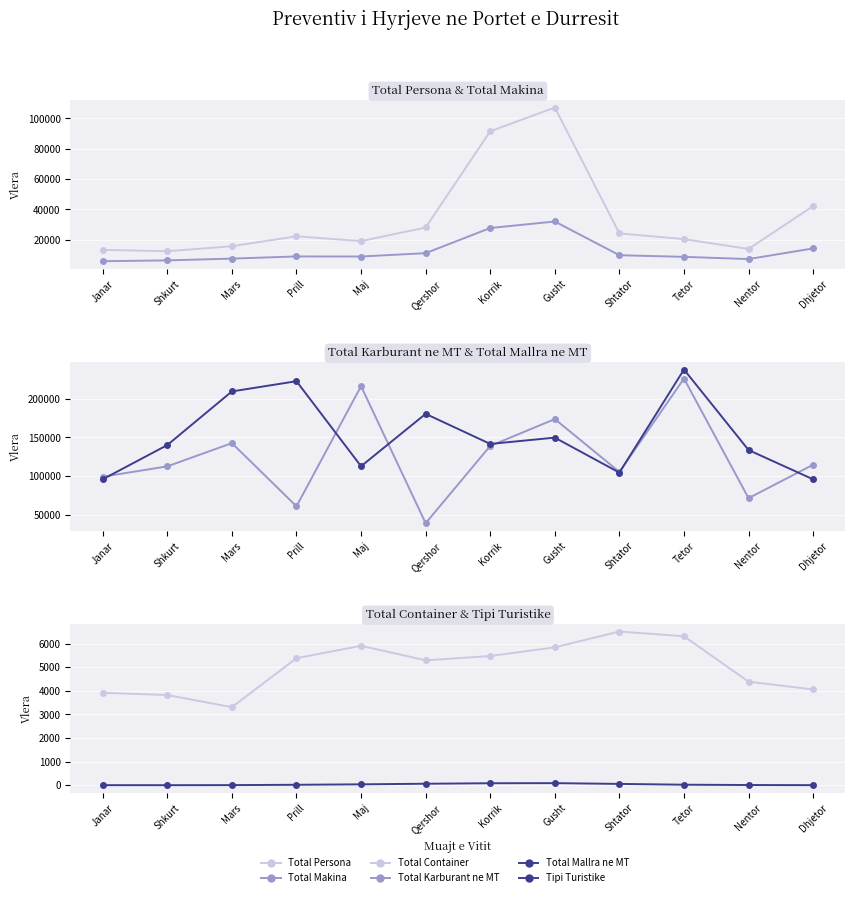

How many interior local valleys does the Tipi Turistike series have?

1